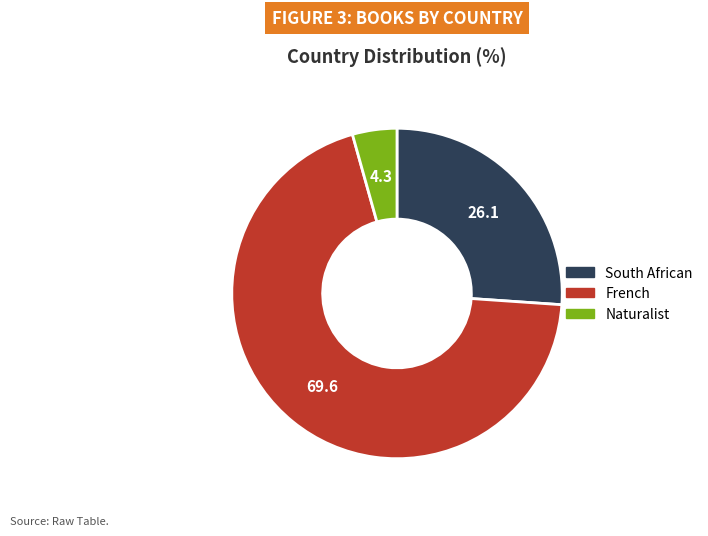

Approximately how many times larger is the value at French compared to Naturalist?

16.0